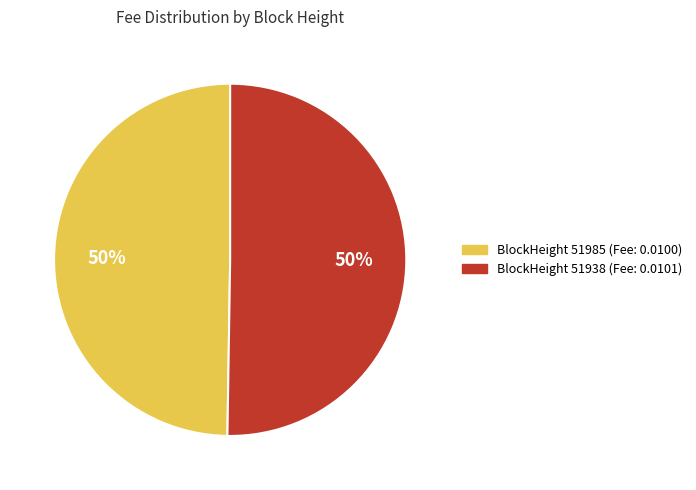

To the nearest percent, what portion does BlockHeight 51938 (Fee: 0.0101) represent?

50%